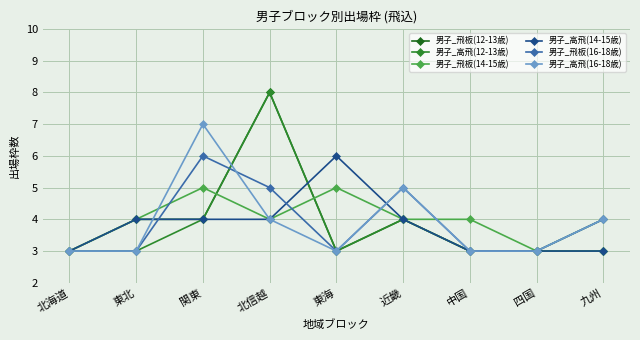

What is the average value of the 男子_飛板(14-15歳) series?

4